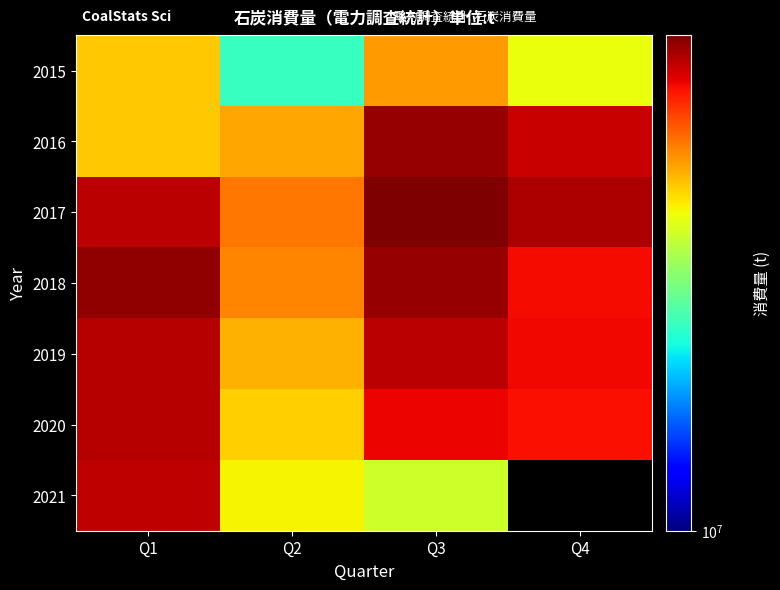

Which series has the largest total across all categories?

2017